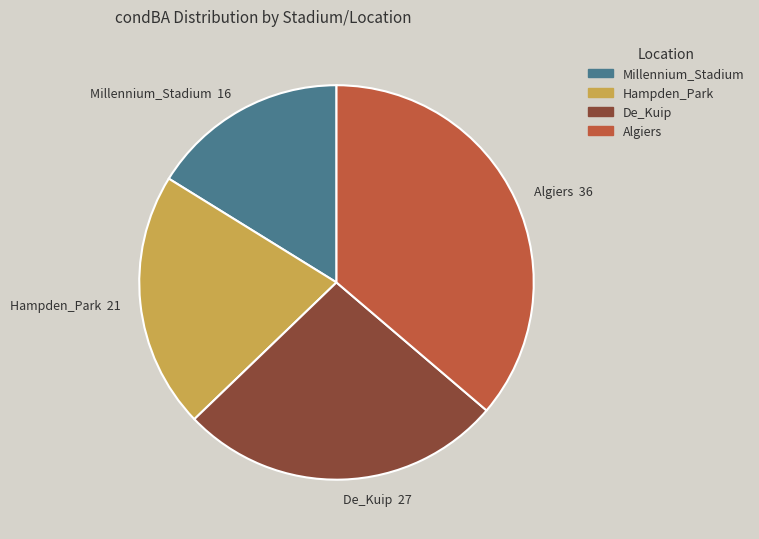

How many segments does this pie chart have?

4